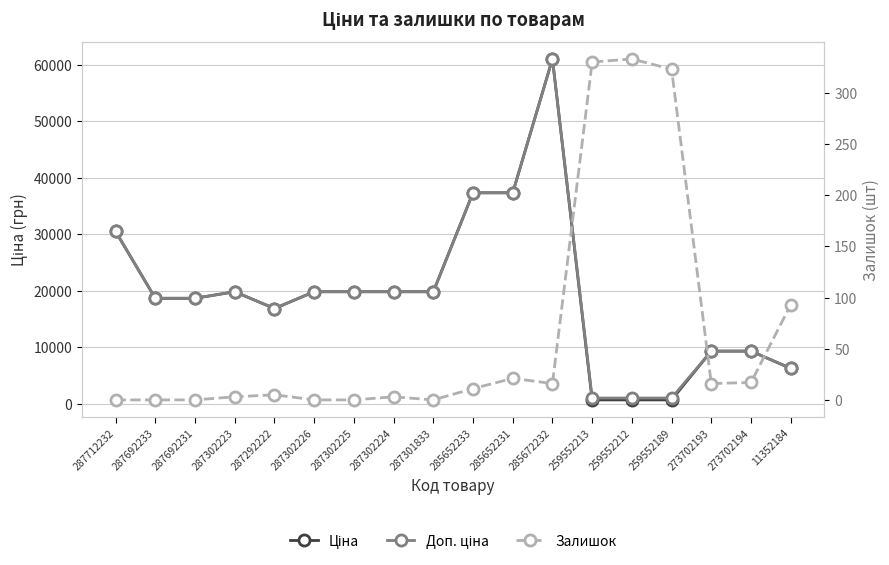

True or false: Доп. ціна and Ціна cross at least once.

False